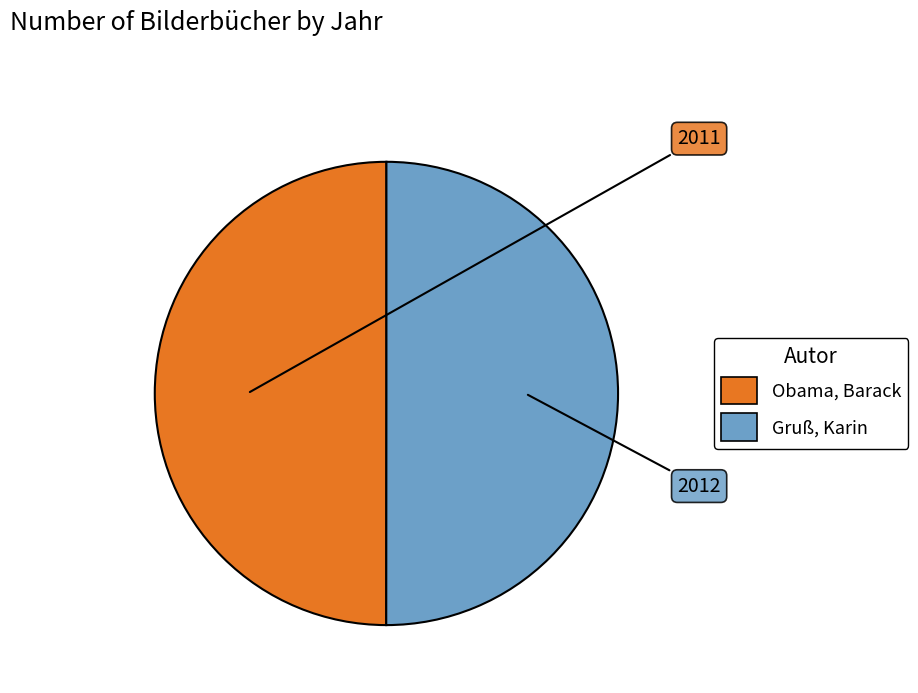

What is the ratio of the value at Gruß, Karin to the value at Obama, Barack?

1.0